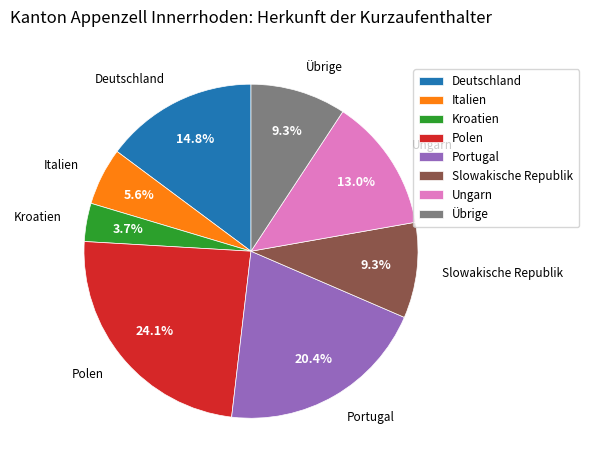

To the nearest percent, what portion does Deutschland represent?

15%